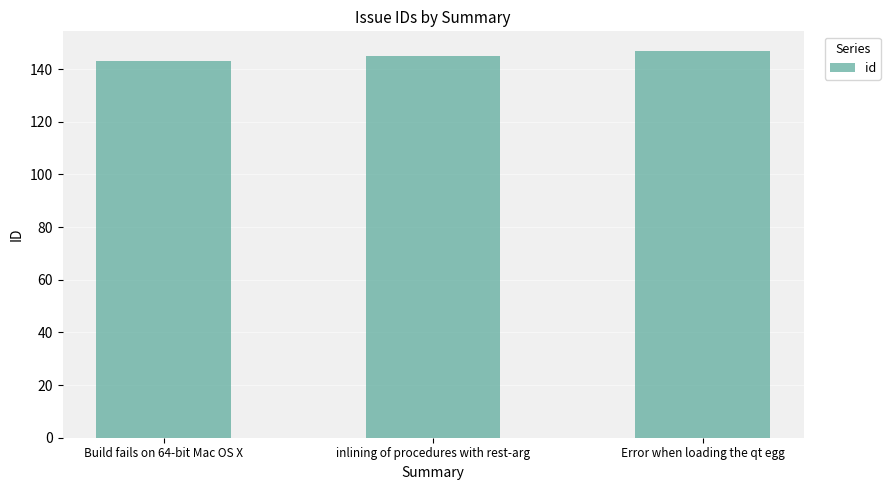

List the labels in order of value, largest first.

Error when loading the qt egg, inlining of procedures with rest-arg, Build fails on 64-bit Mac OS X